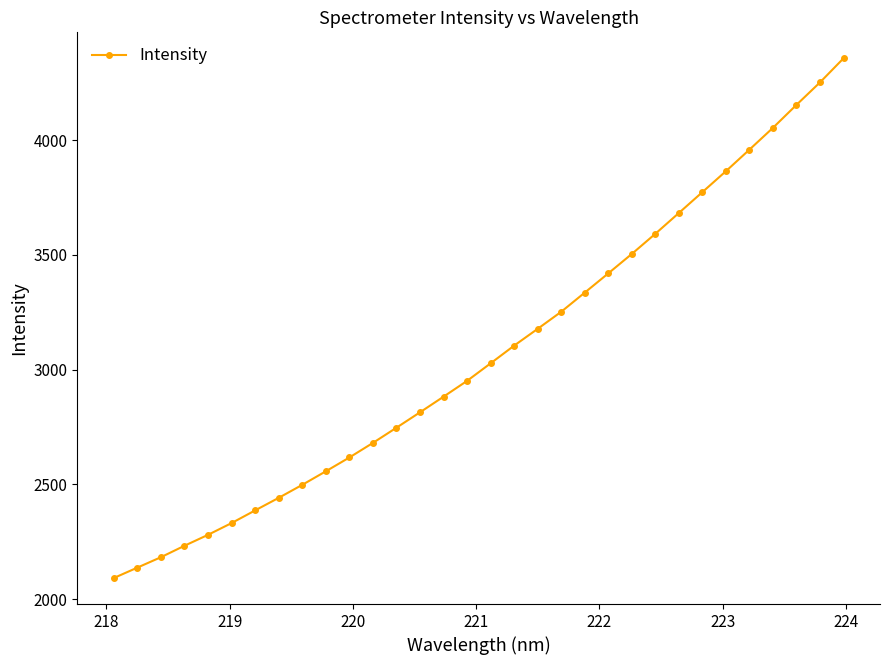

What is the maximum value shown in the chart?

4356.9